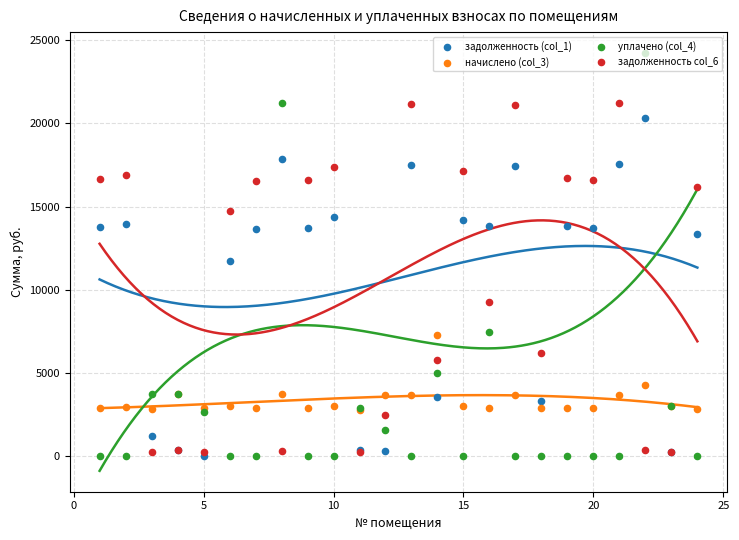

What are all the series names shown in the legend?

задолженность (col_1), начислено (col_3), уплачено (col_4), задолженность col_6